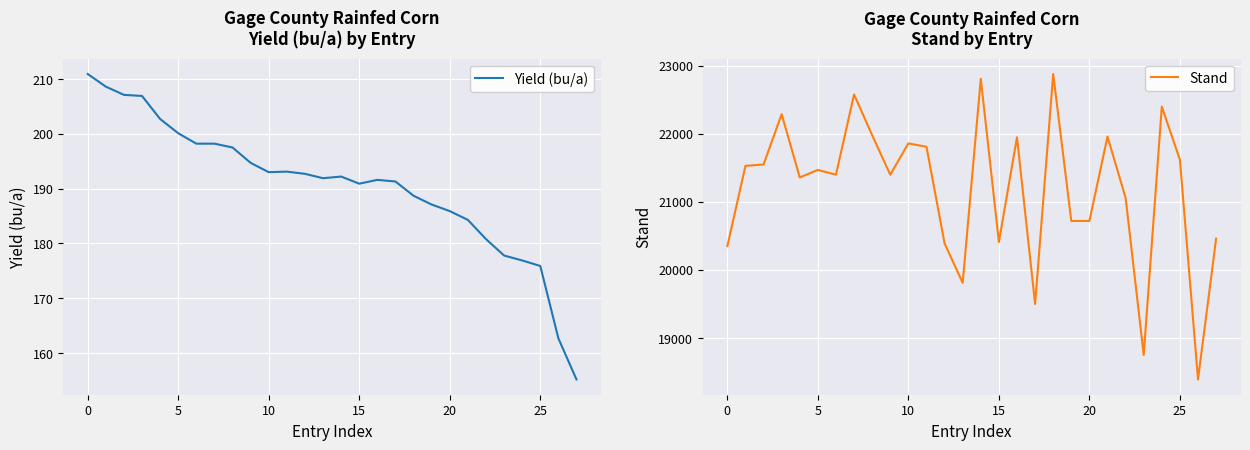

Between 22 and 25, which series saw the biggest shift?

Stand